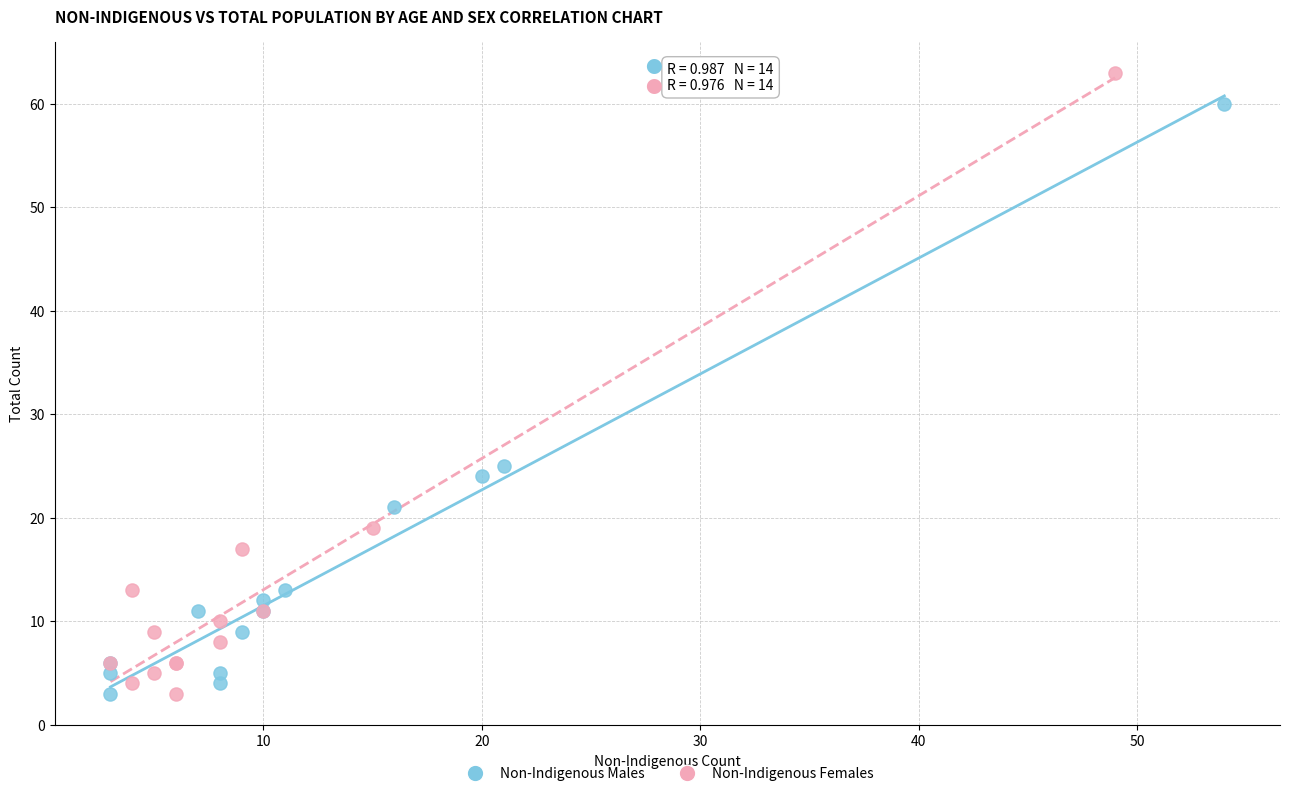

Which series reaches the maximum Y coordinate?

Non-Indigenous Females